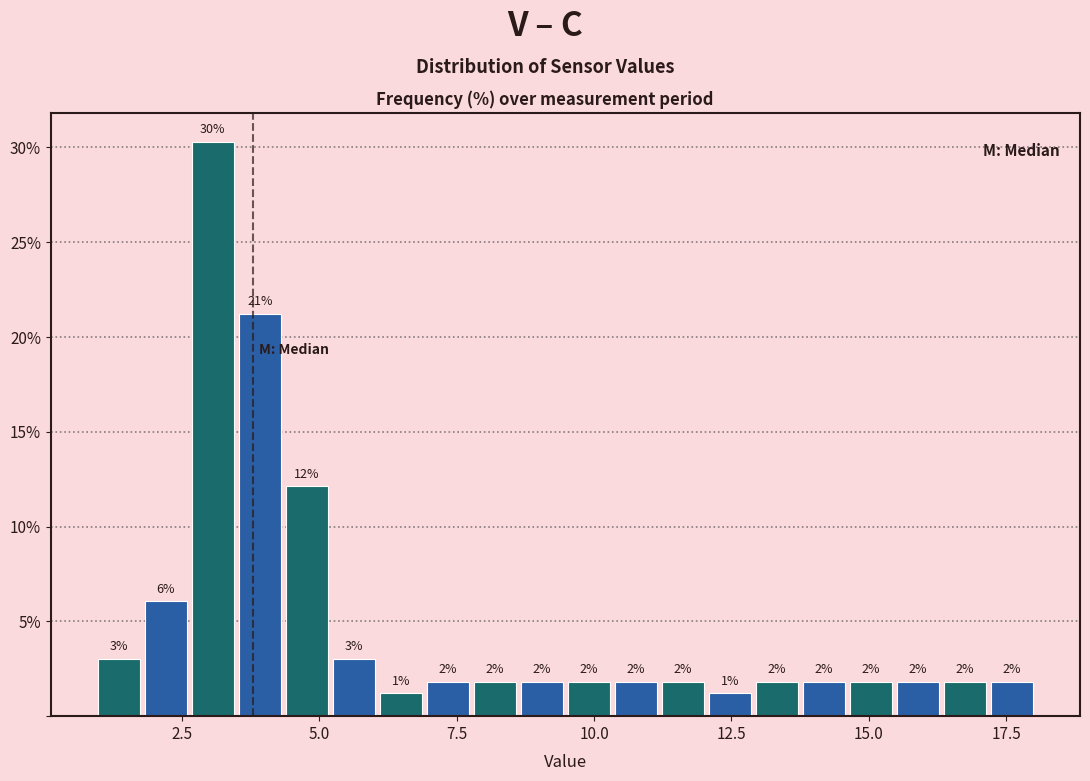

Around what value on the x-axis is the tallest bar? Give the approximate position of its centre, as read against the axis.

3.0